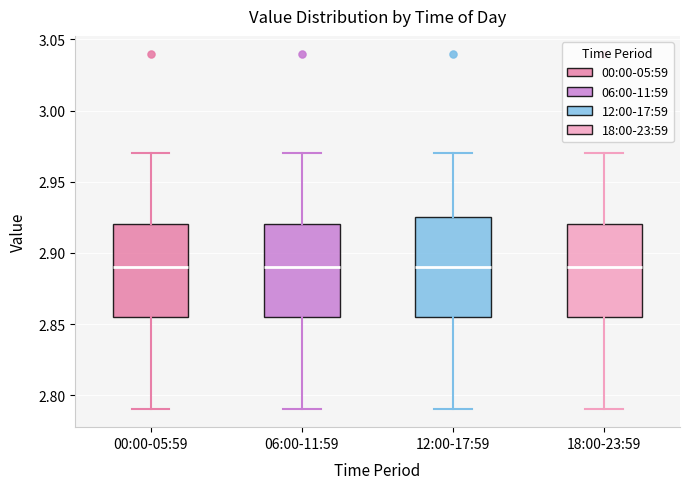

Reading left to right, read every box against the y-axis: the position of its median line, the range the box covers, and the ends of its whiskers. The values are not printed on the chart, so give them approximately, as read against the axis.

00:00-05:59: median 2.890, box 2.855 to 2.920, whiskers 2.790 to 2.970
06:00-11:59: median 2.890, box 2.855 to 2.920, whiskers 2.790 to 2.970
12:00-17:59: median 2.890, box 2.855 to 2.925, whiskers 2.790 to 2.970
18:00-23:59: median 2.890, box 2.855 to 2.920, whiskers 2.790 to 2.970